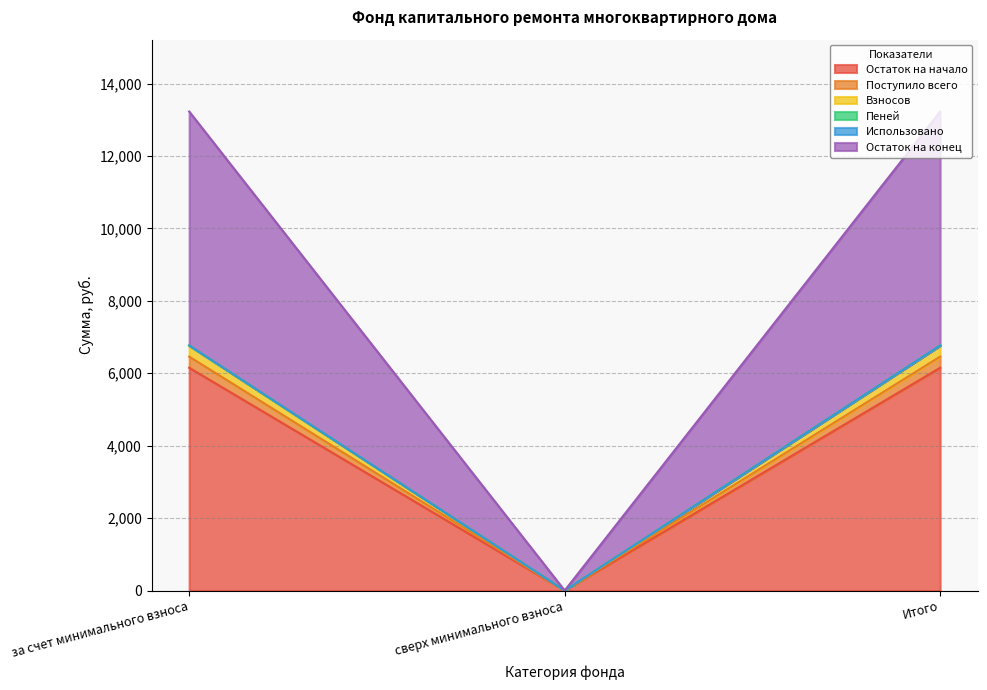

How many lines are shown in the chart?

6